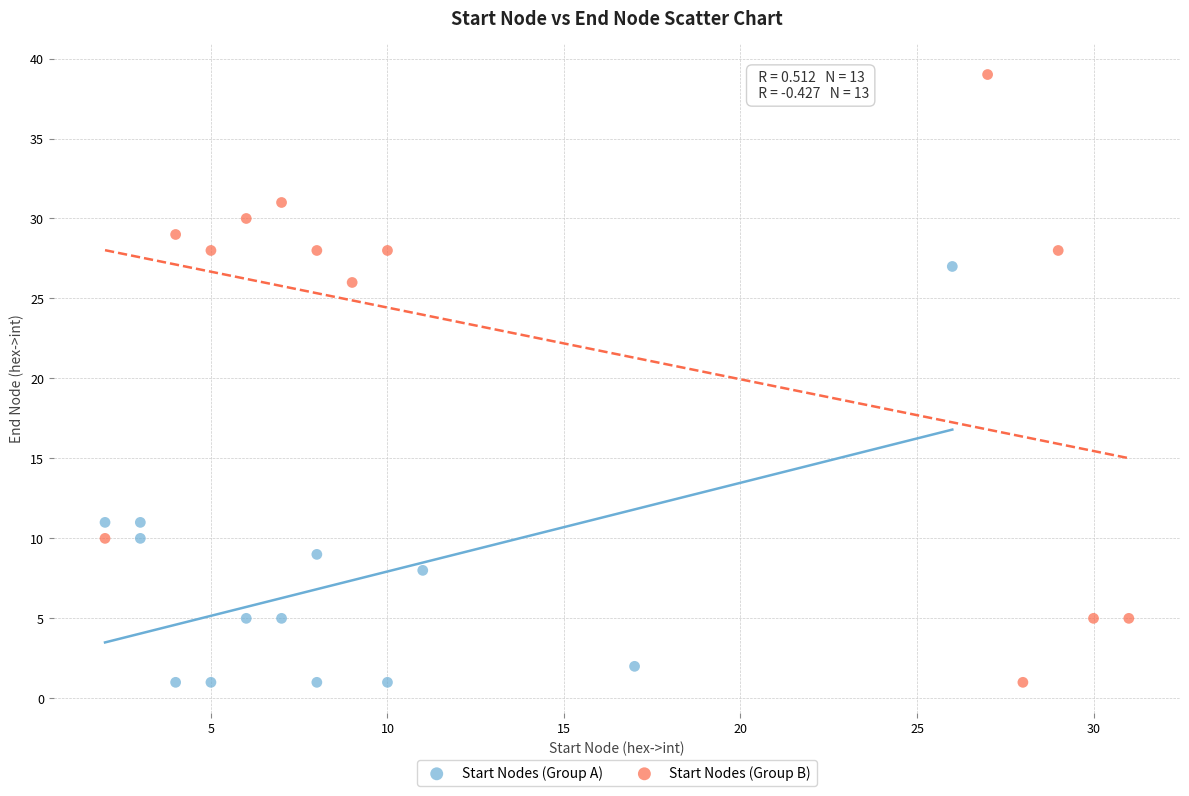

Which series contains the highest Y value?

Start Nodes (Group B)